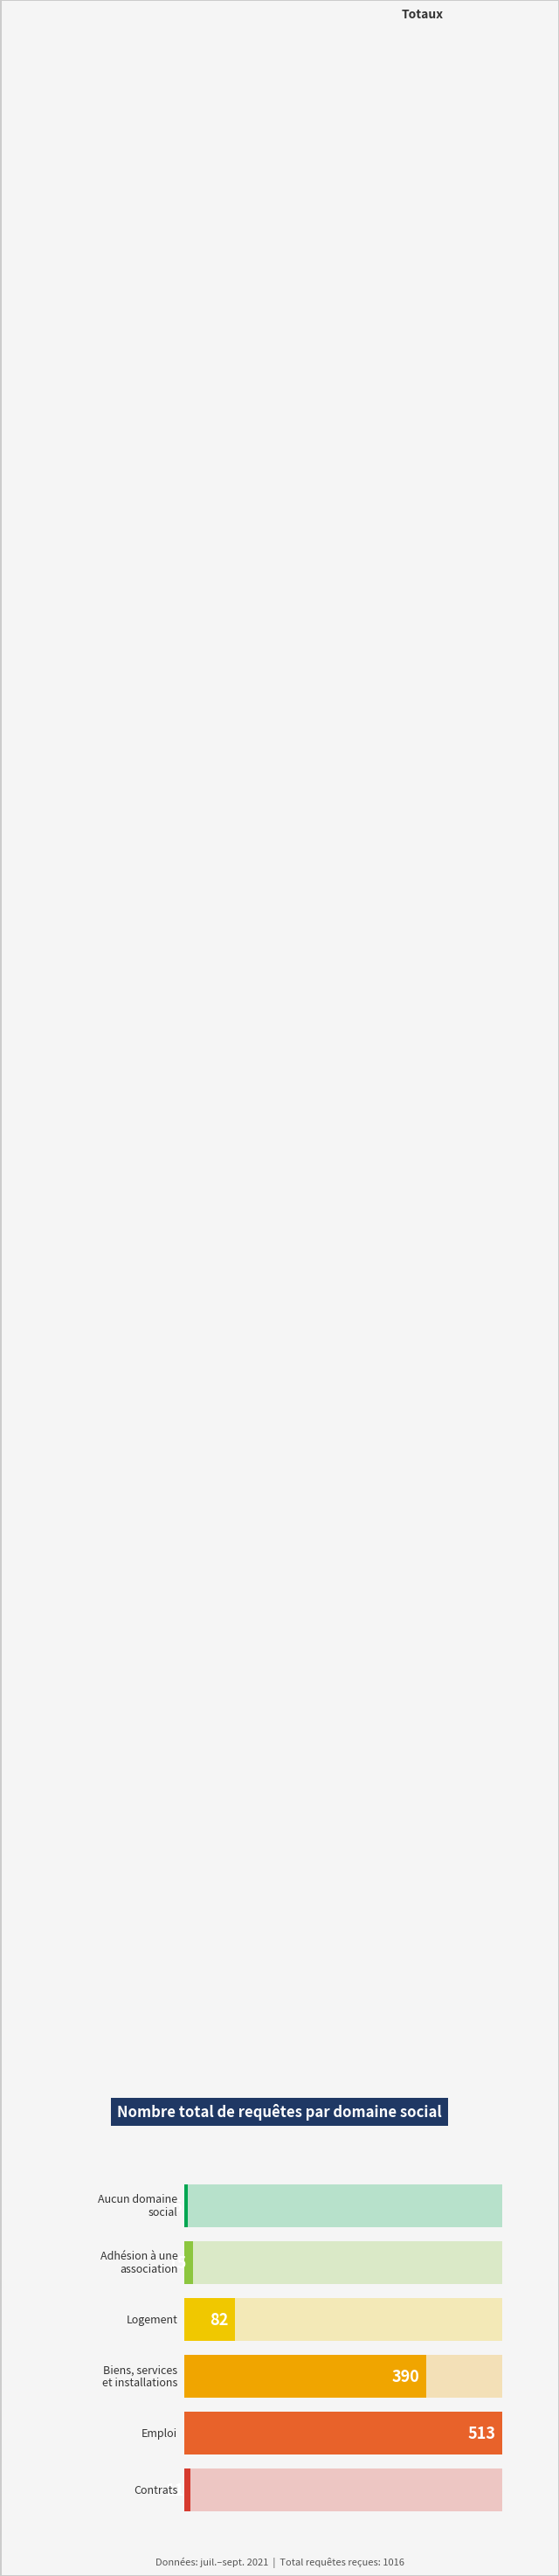

Does the chart contain any negative values?

No